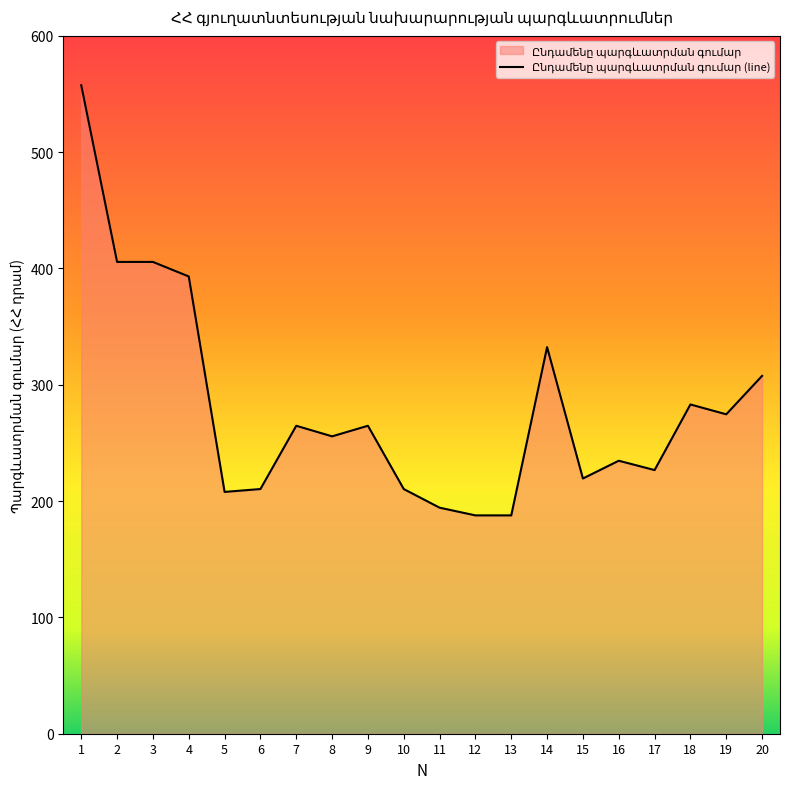

Which has a higher value, 17 or 3?

3